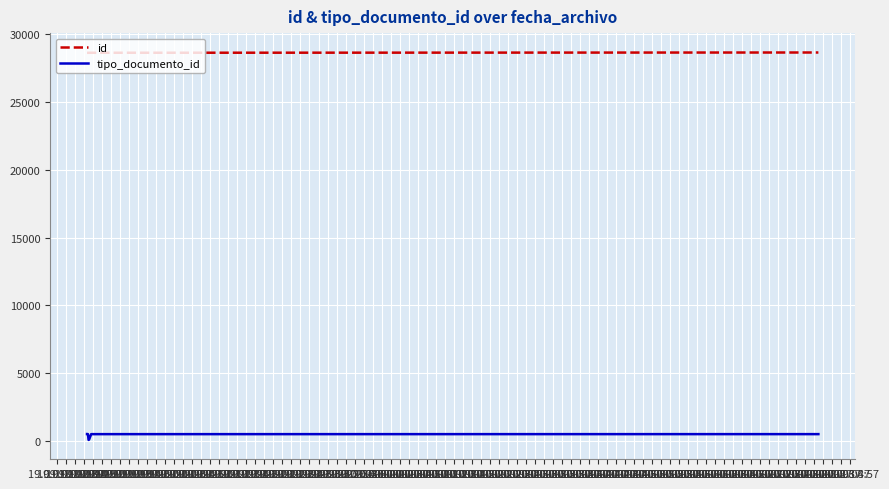

True or false: tipo_documento_id and id intersect in this chart.

False